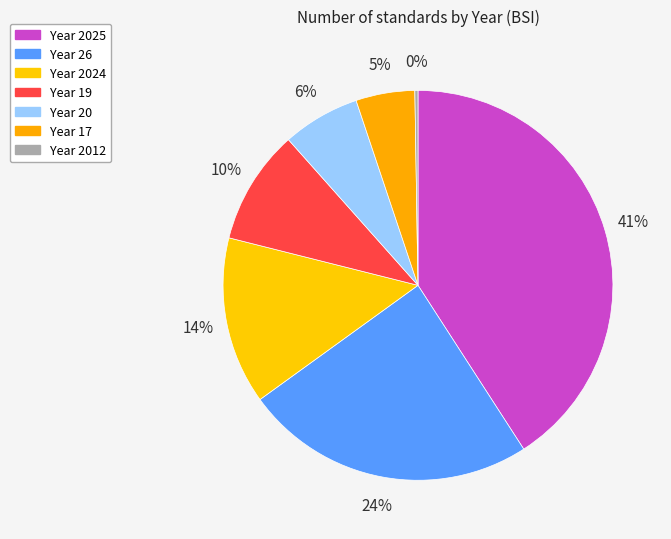

To the nearest percent, what is the average slice percentage?

14%